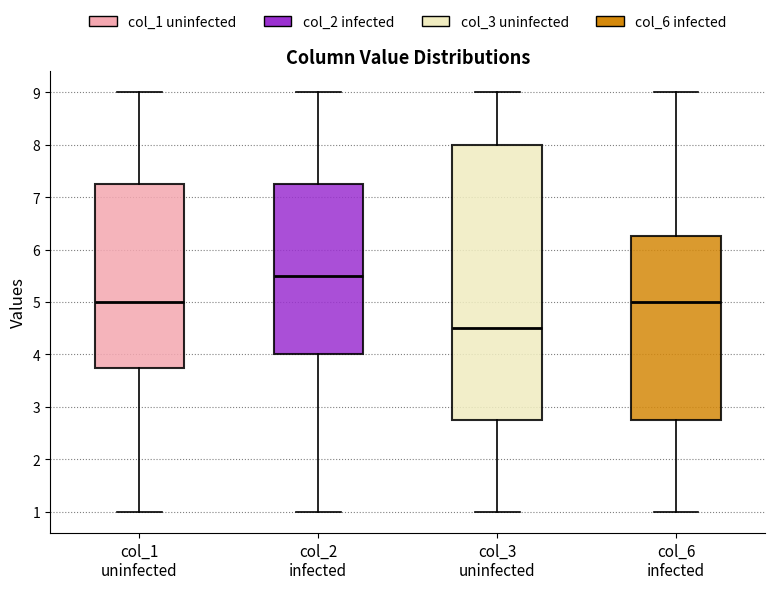

Where does the upper whisker of the box for col_3 uninfected end on the y-axis? The values are not printed on the chart, so give them approximately, as read against the axis.

9.0